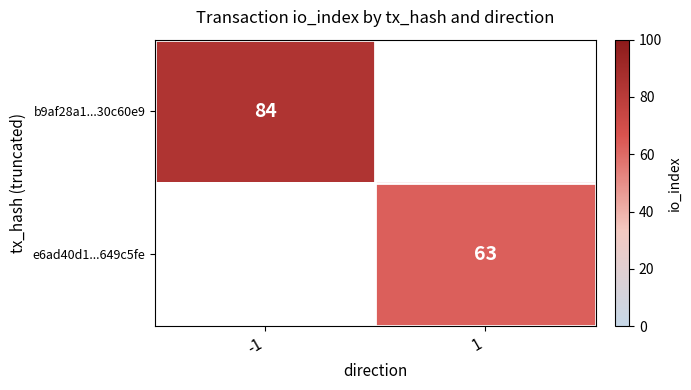

True or false: b9af28a1...30c60e9 has a value of 44 at -1.

False